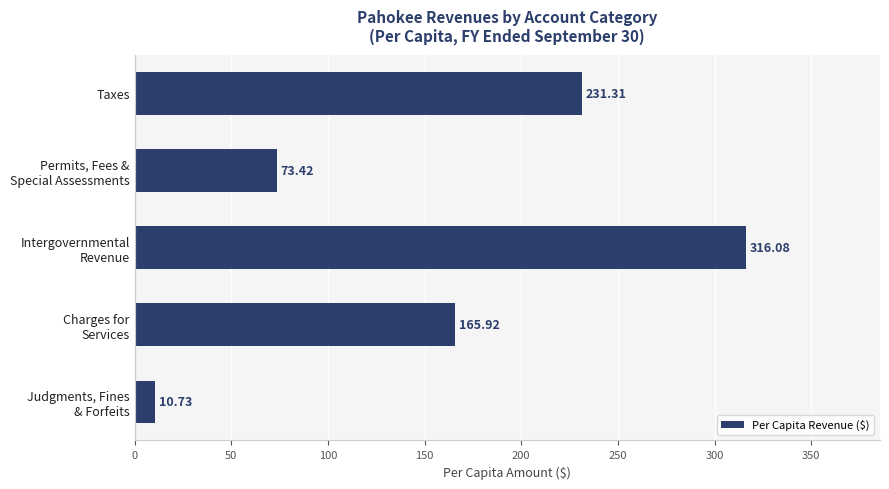

What is the average value?

159.5